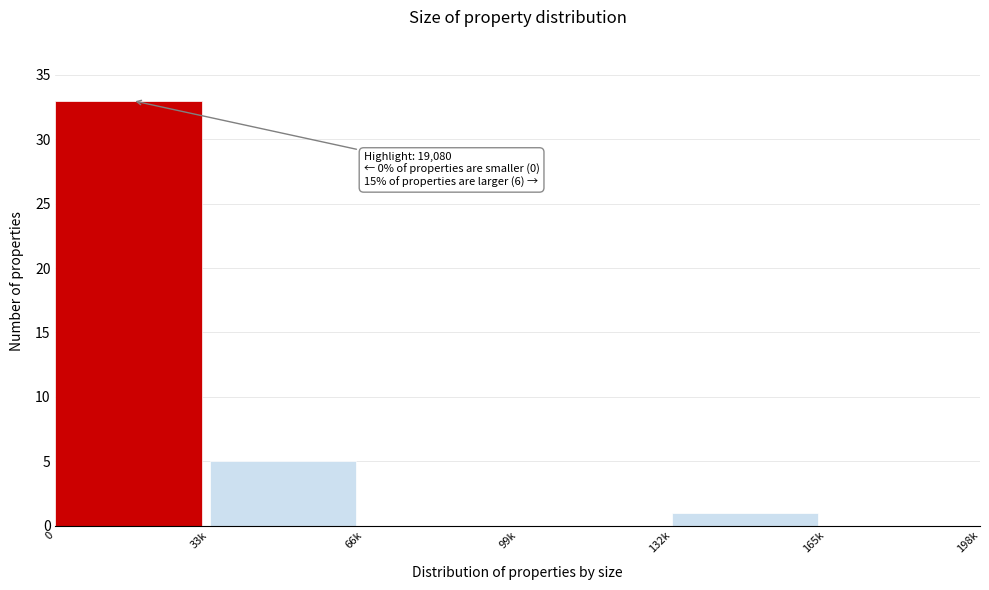

Reading left to right, list all the values displayed in this chart.

0=33	33k=5	66k=0	99k=0	132k=1	165k=0